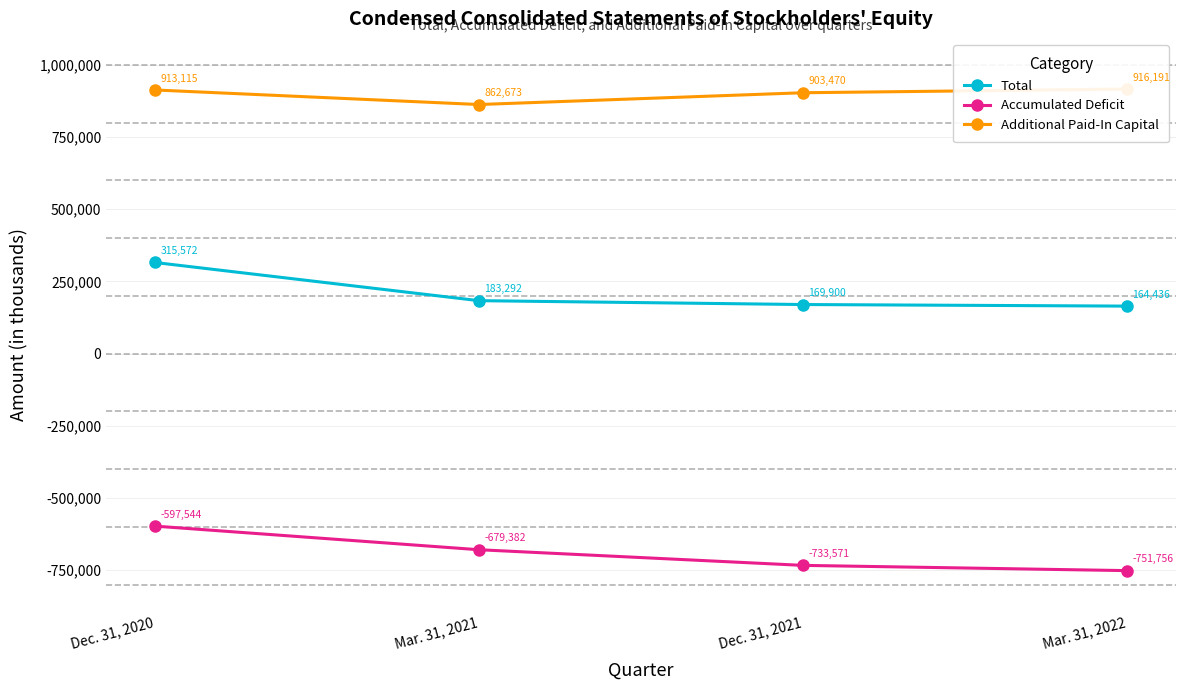

What is the approximate value of Additional Paid-In Capital at Dec. 31, 2020?

913115